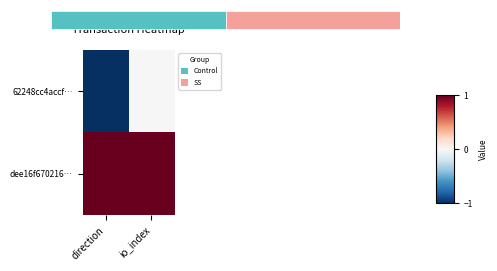

Which series has the widest spread of values?

62248cc4accf…